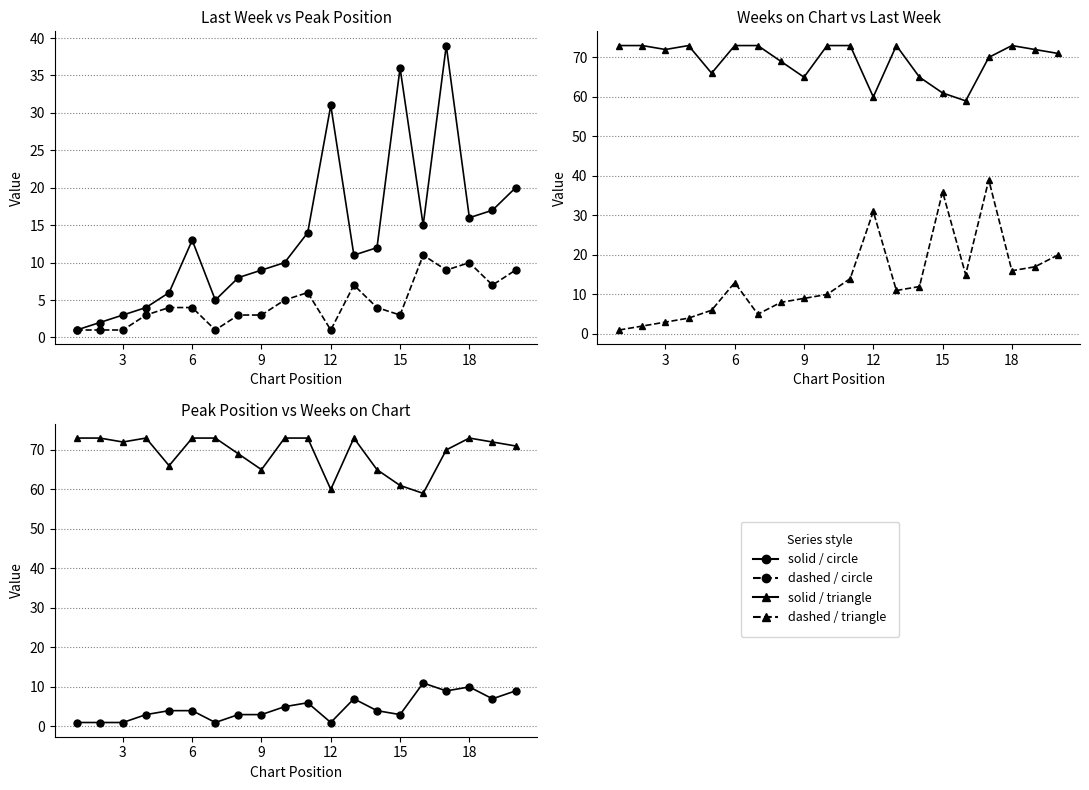

True or false: Last Week (dashed) and Peak Position (solid) cross at least once.

False